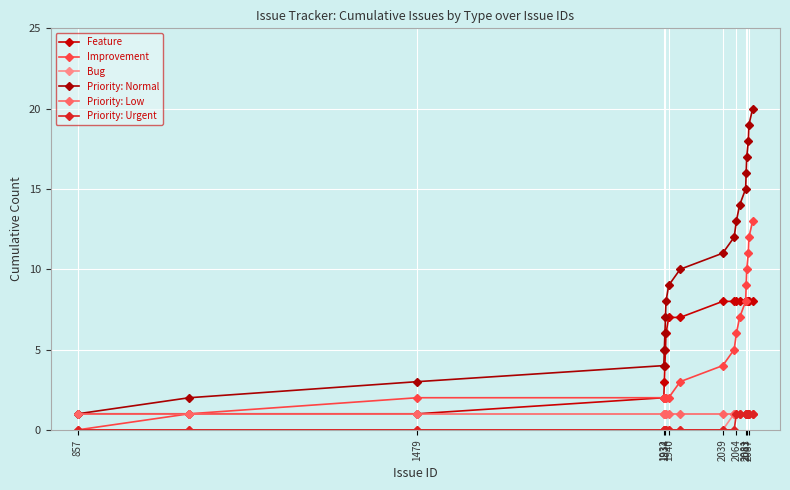

Count the number of data series in this chart.

6